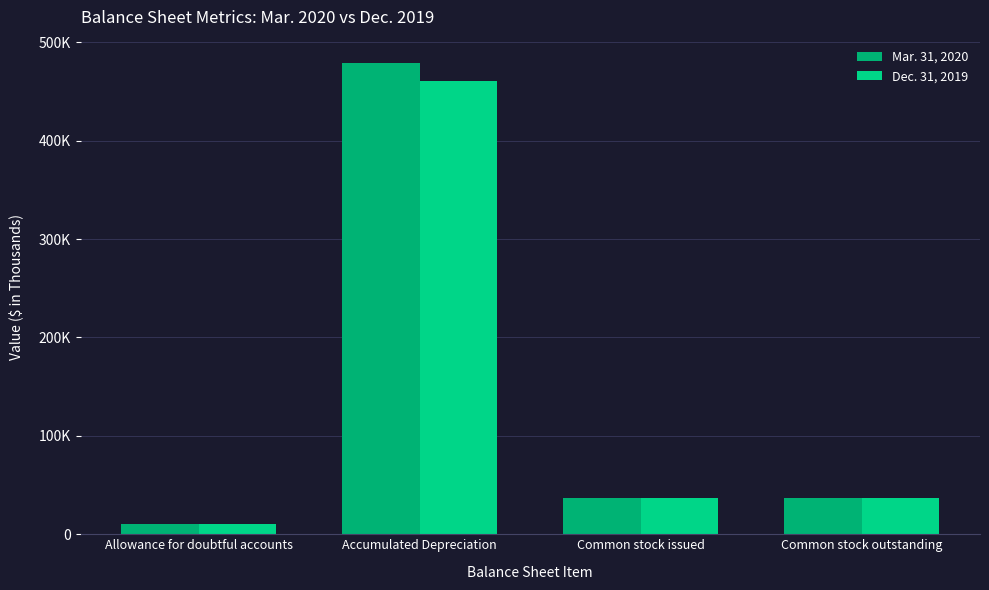

What is the maximum value shown in the chart?

478616